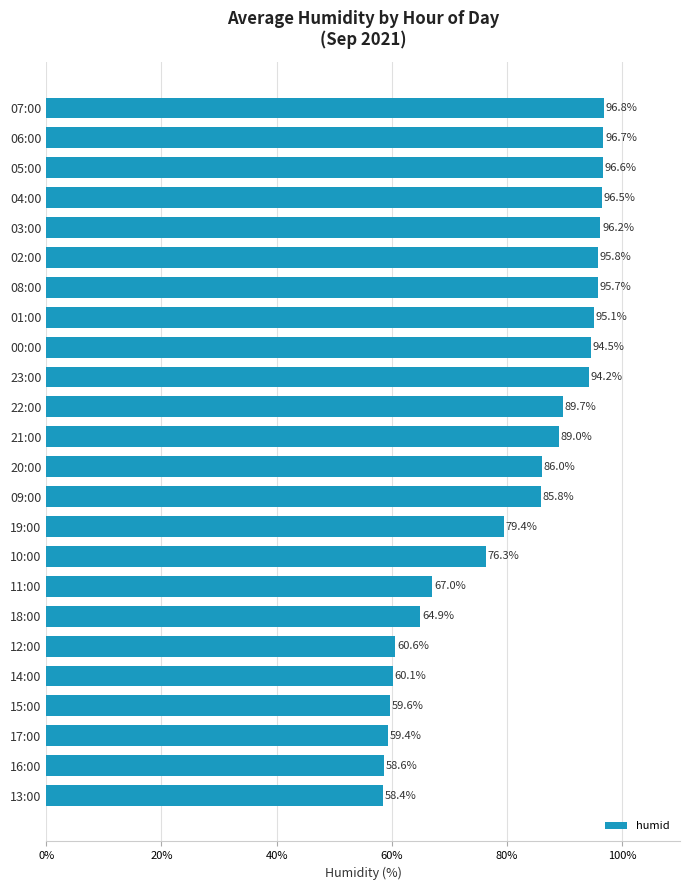

Reading top to bottom, what are all the values shown in this chart?

07:00=96.8	06:00=96.7	05:00=96.6	04:00=96.5	03:00=96.2	02:00=95.8	08:00=95.7	01:00=95.1	00:00=94.5	23:00=94.2	22:00=89.7	21:00=89.0	20:00=86.0	09:00=85.8	19:00=79.4	10:00=76.3	11:00=67.0	18:00=64.9	12:00=60.6	14:00=60.1	15:00=59.6	17:00=59.4	16:00=58.6	13:00=58.4